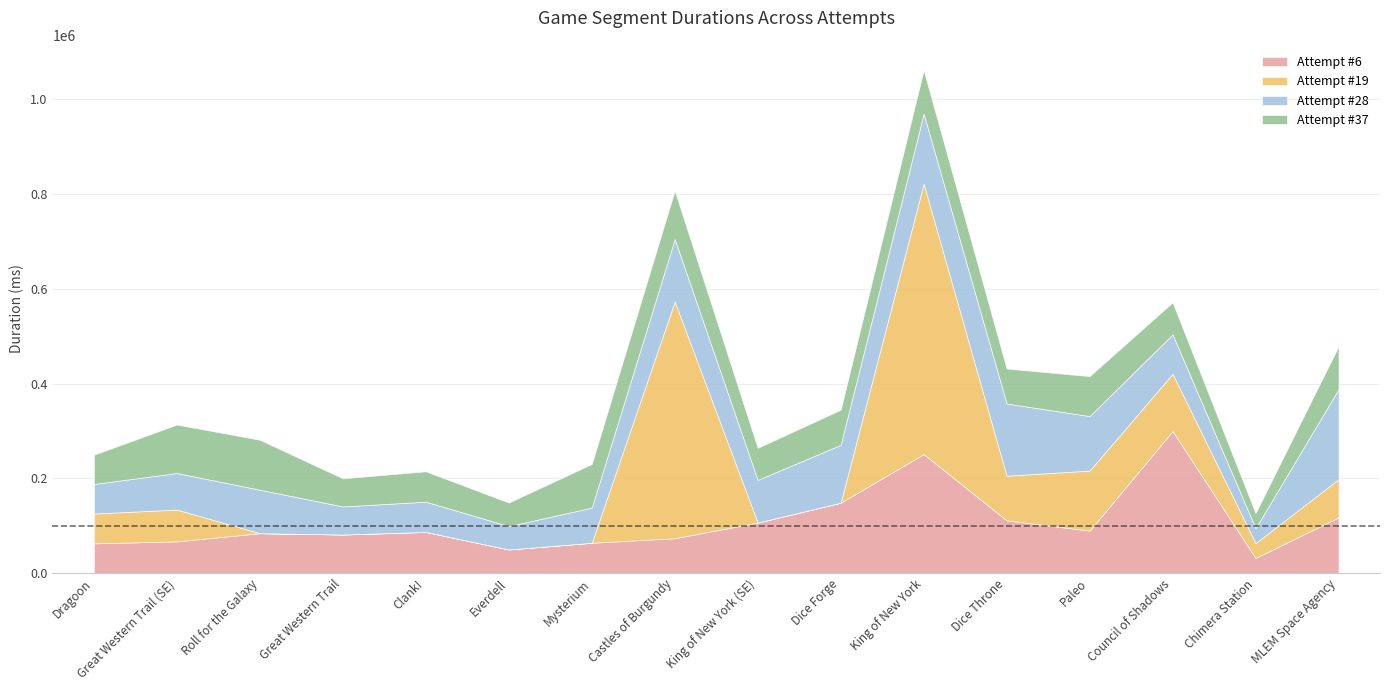

How many series are shown in this chart?

4